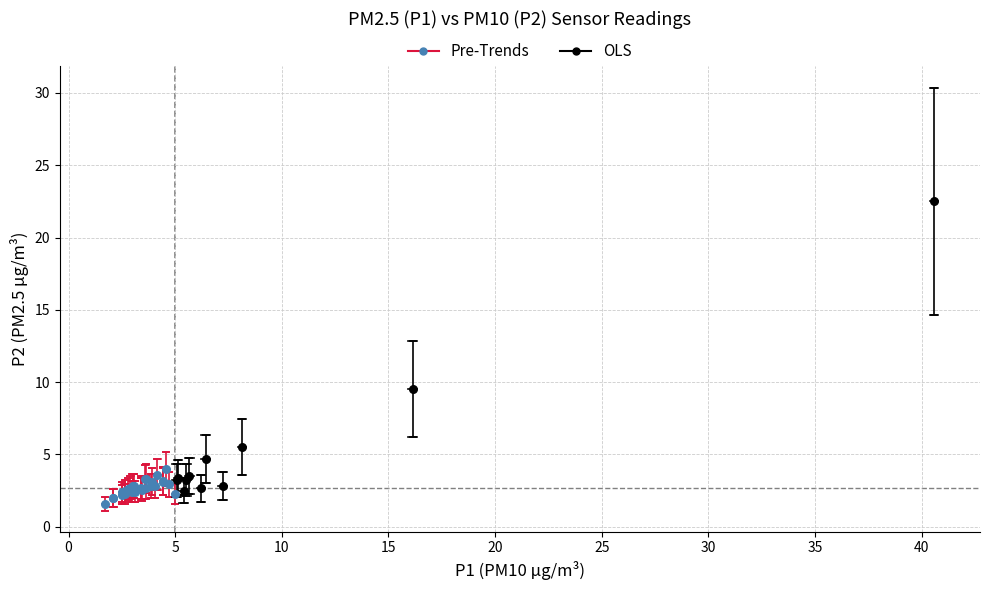

Which series contains the highest Y value?

OLS